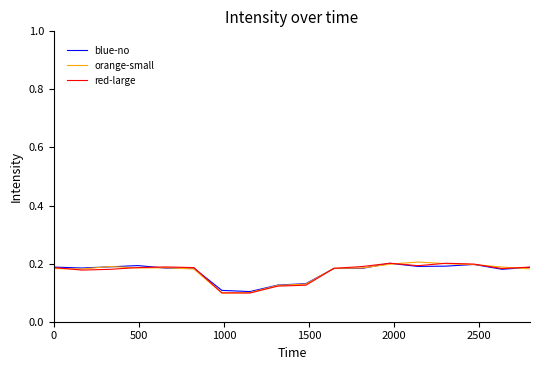

Rank the series by their average value, from highest to lowest.

blue-no, orange-small, red-large